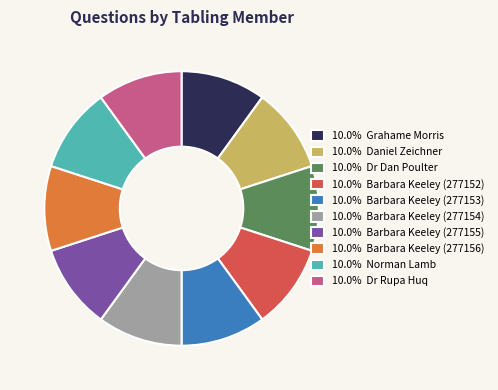

Is 10.0% Barbara Keeley (277152) the majority of the pie?

No